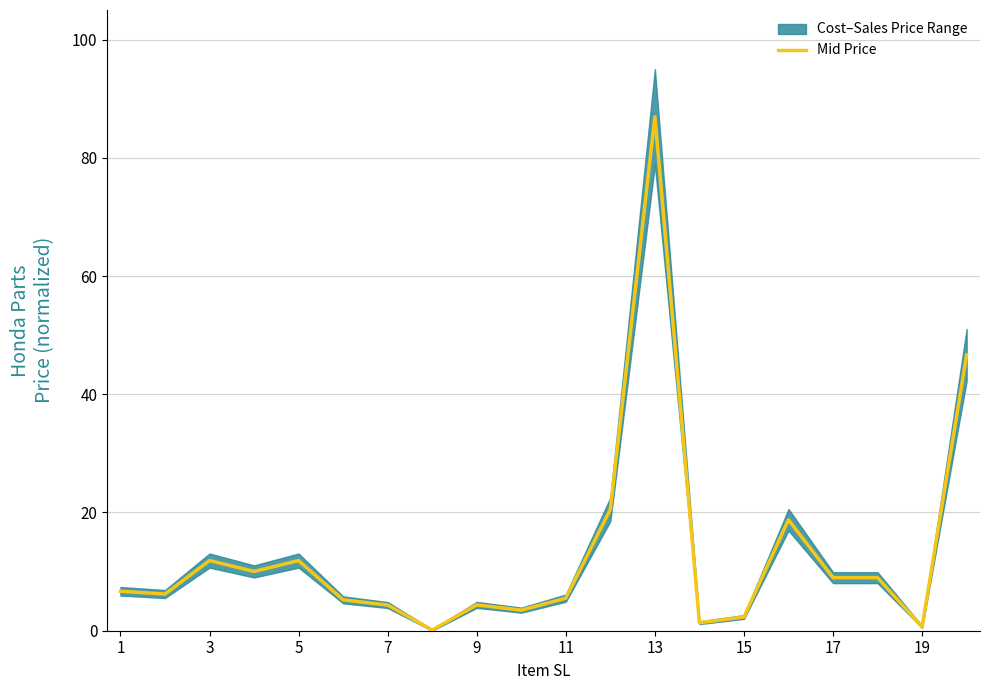

True or false: Mid Price has a value of 5.5 at 11.

True